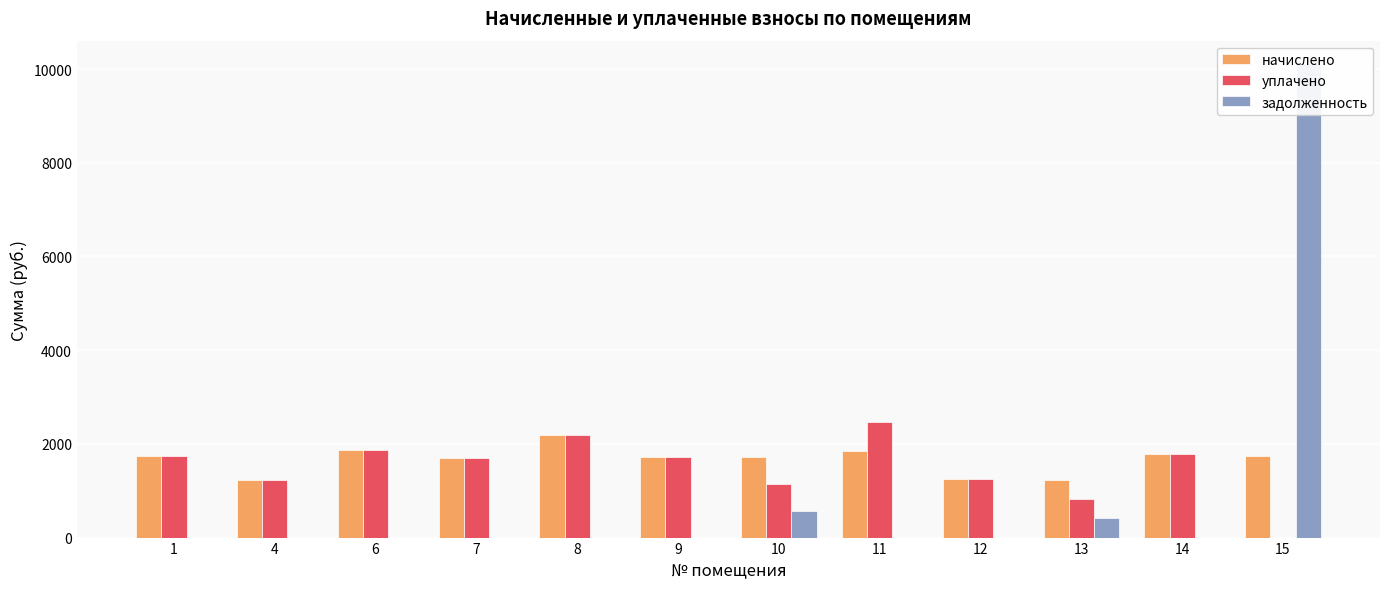

What is the total value across all series at 13?

2470.9